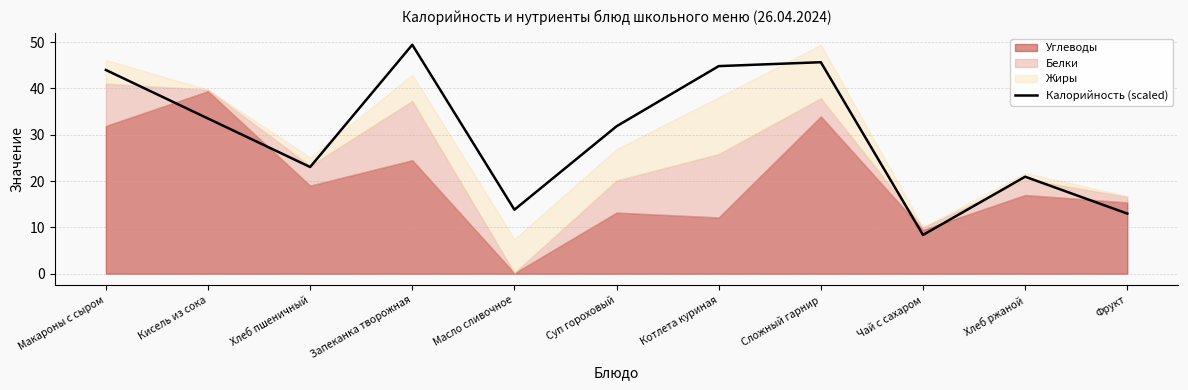

What is the difference between the values at Фрукт and Сложный гарнир?

32.7